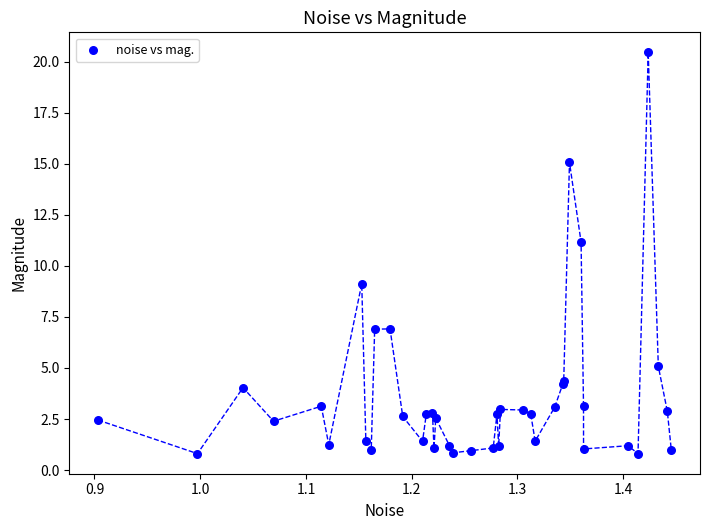

What Y value in the scatter plot is closest to 10?

9.1